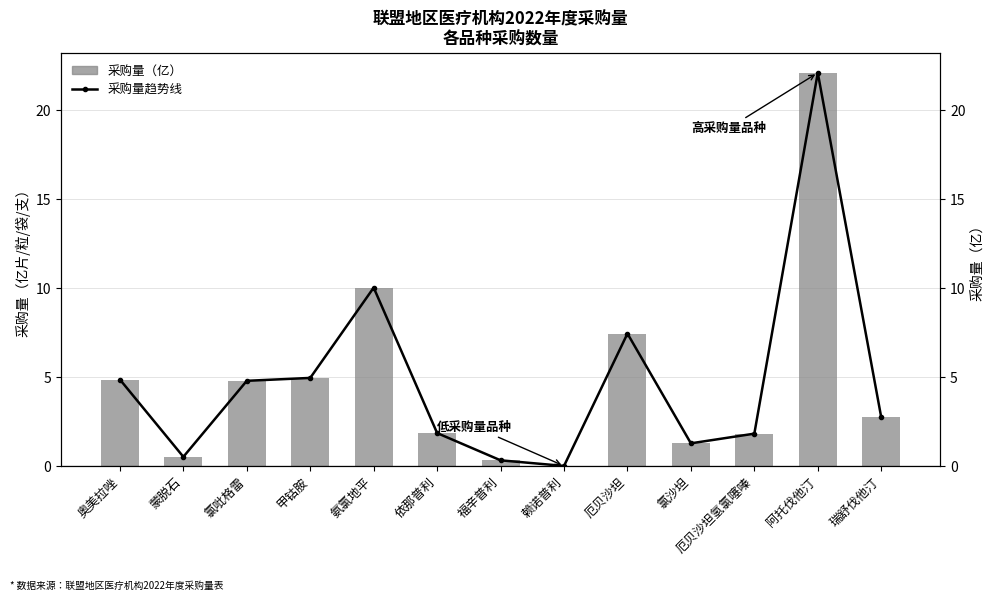

What is the average value of the 采购量（亿） series?

4.8